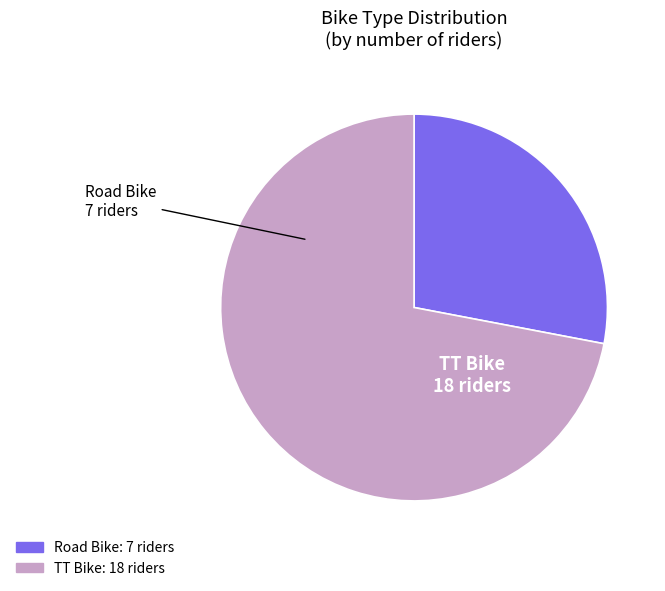

How many segments does this pie chart have?

2